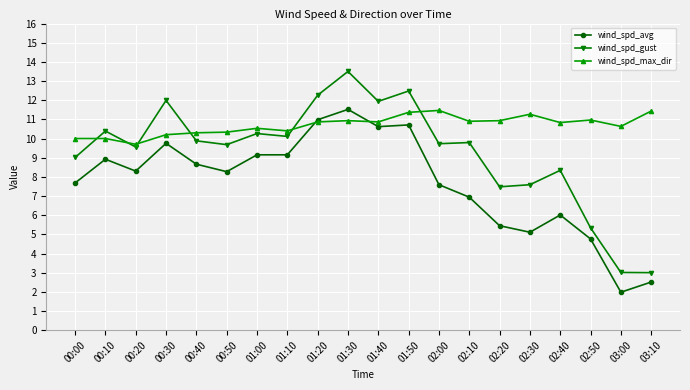

What is the minimum value shown in the chart?

2.0